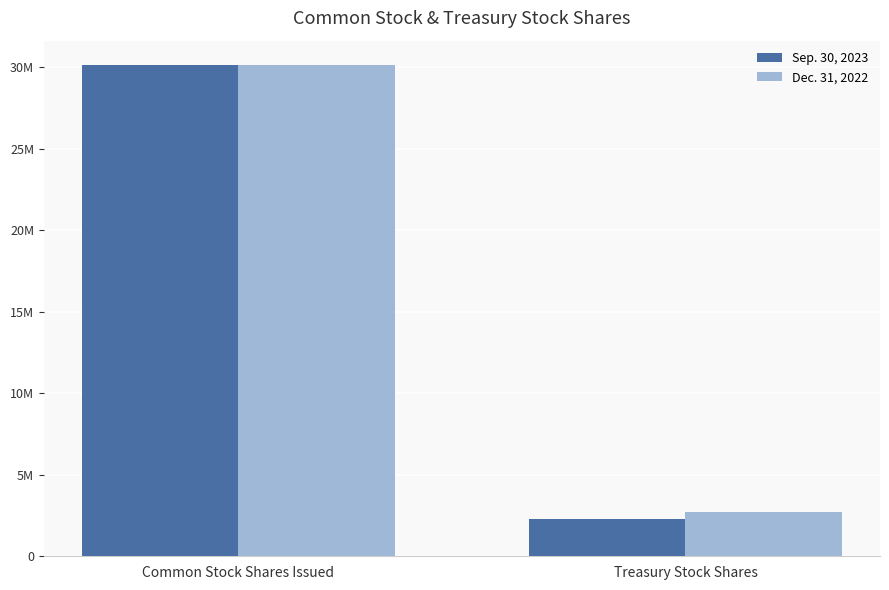

What is the value of the Sep. 30, 2023 bar at the 1st from the left?

30137141